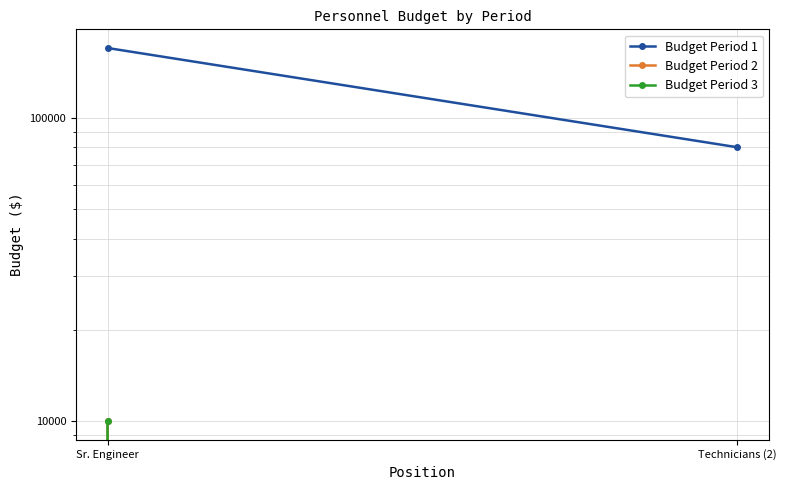

What is the label of the 2nd point from the right?

Sr. Engineer